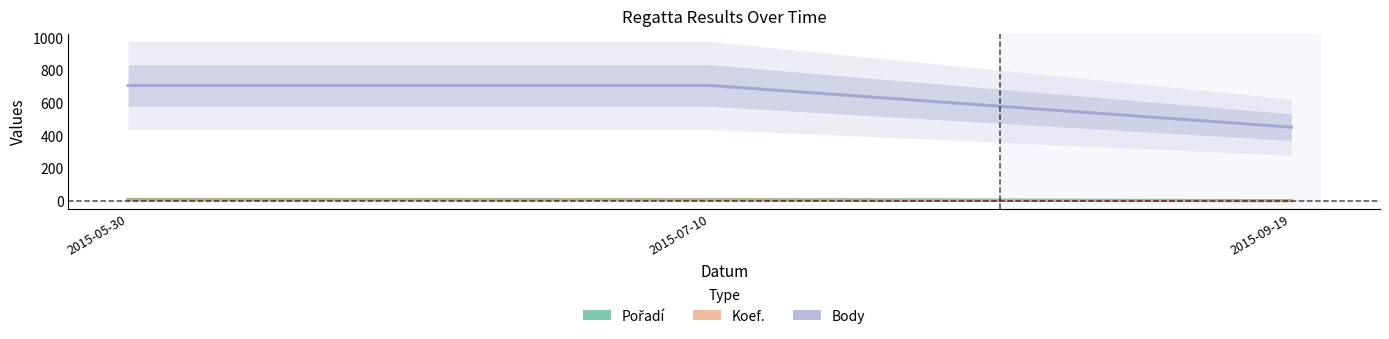

What is the label of the 3rd point from the right?

2015-05-30